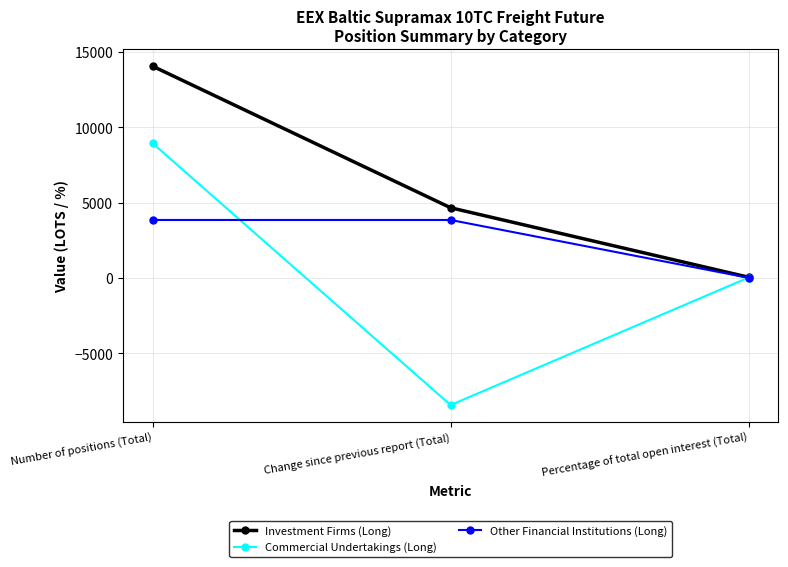

How many categories are shown in the chart?

3